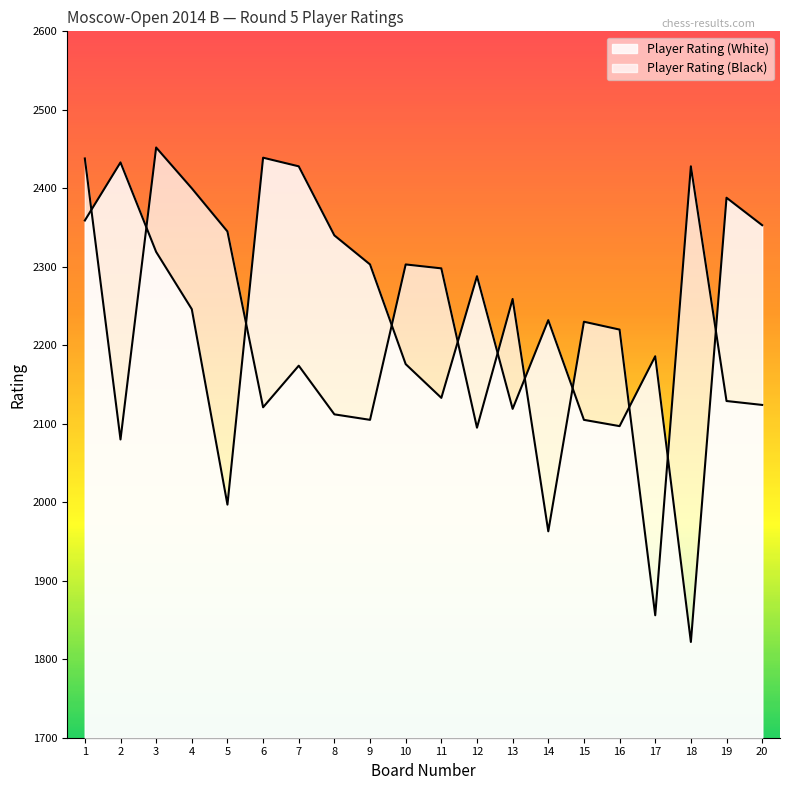

True or false: Player Rating (White) and Player Rating (Black) cross at least once.

True